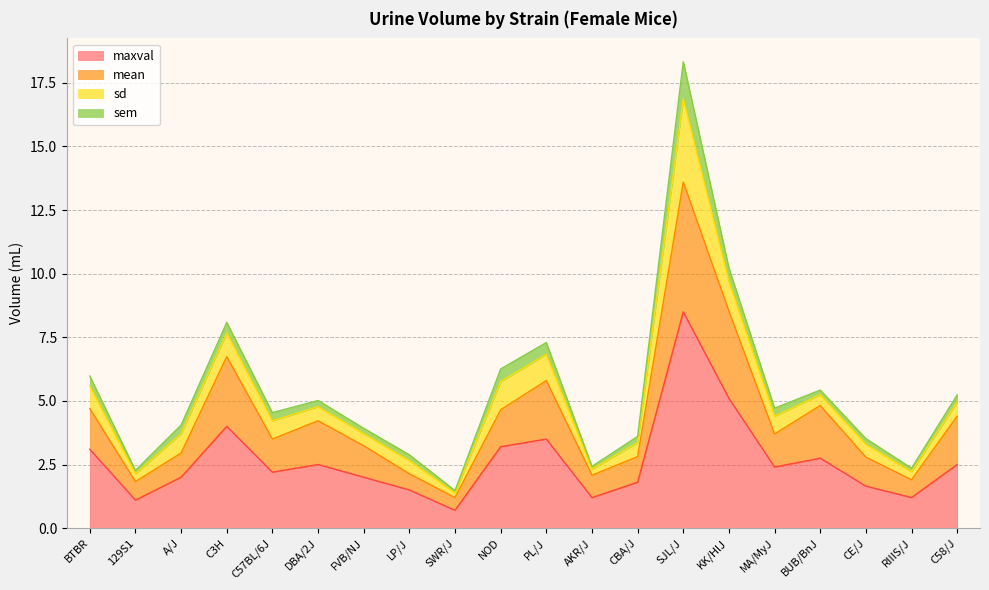

Which has a higher value, MA/MyJ or AKR/J?

MA/MyJ